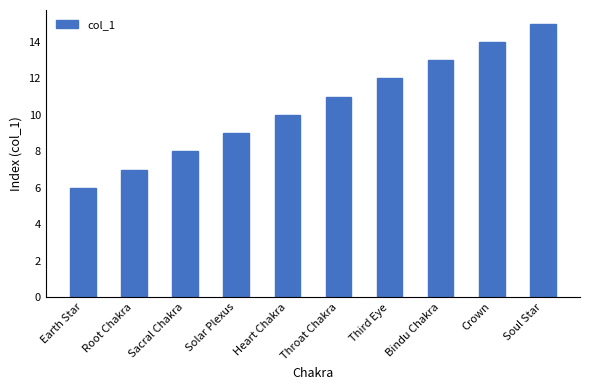

What is the minimum value shown in the chart?

6